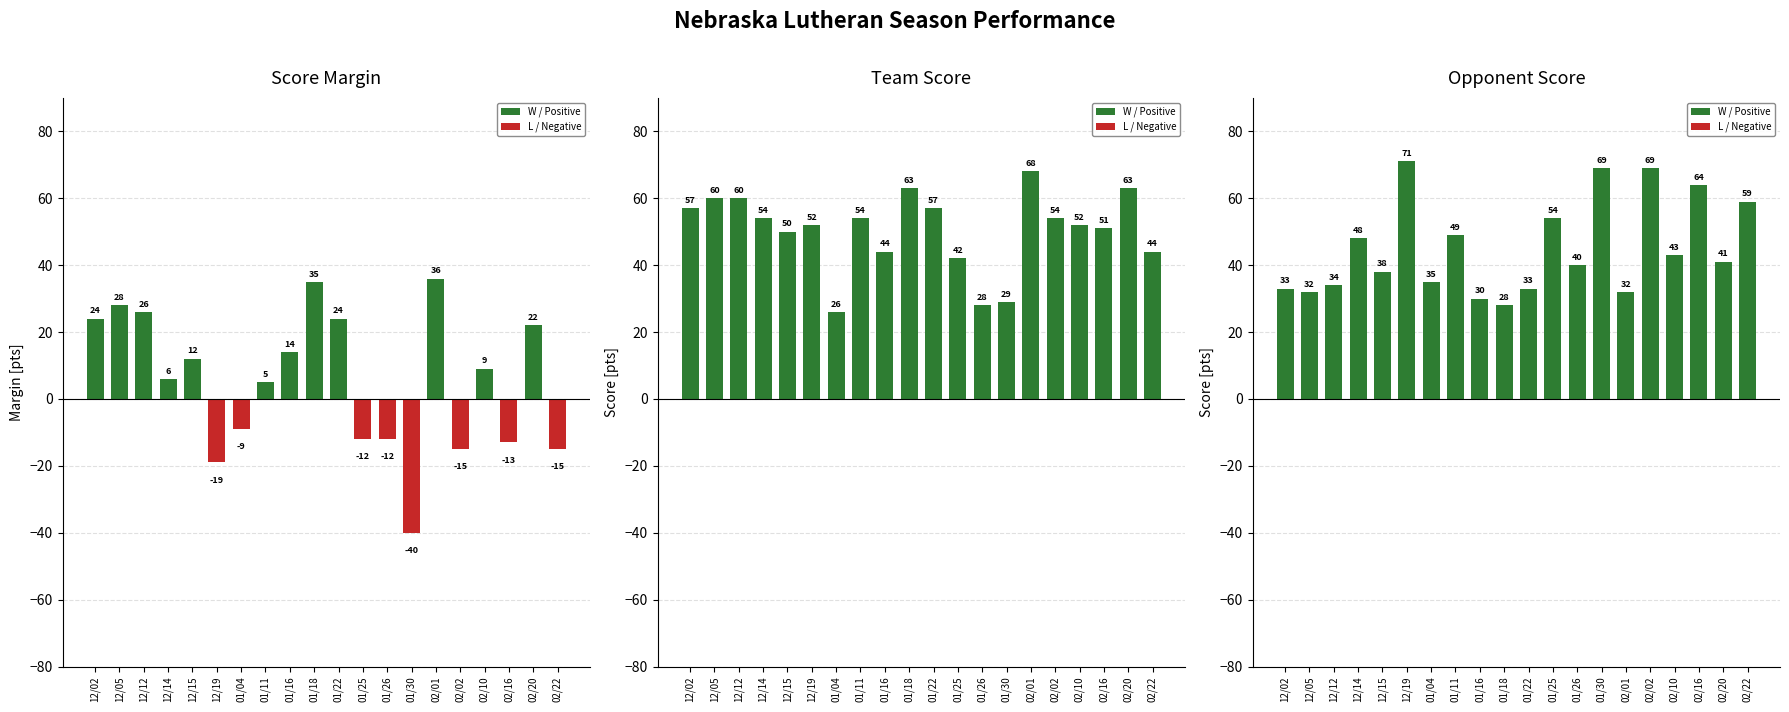

What is the difference between the Margin values at 12/02 and 01/25?

36